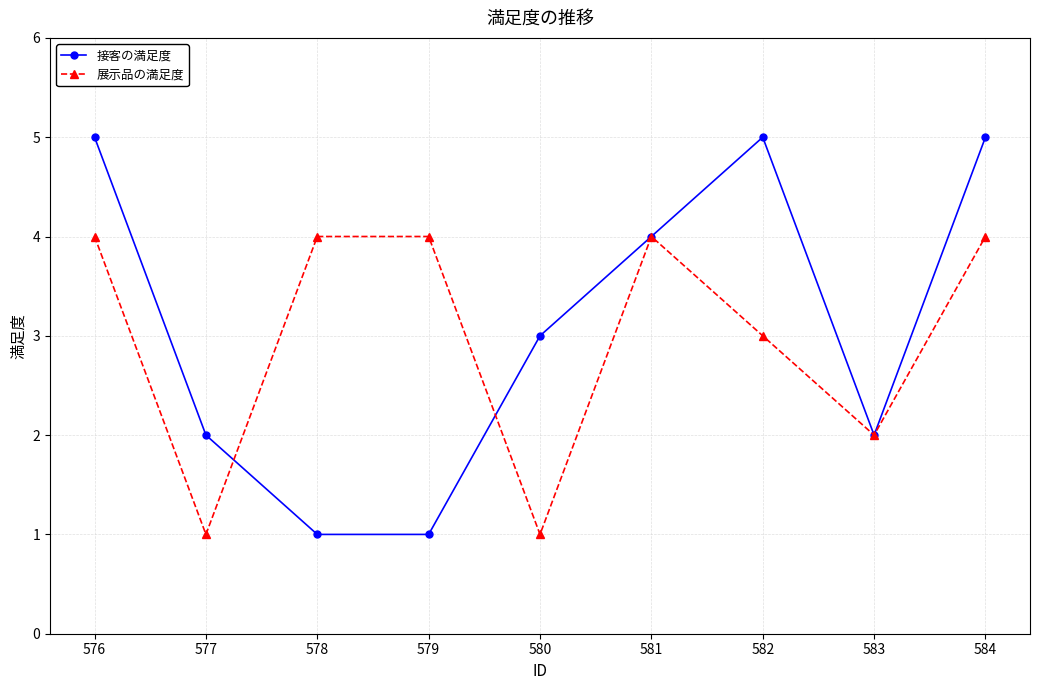

What is the total value across all series at 578?

5